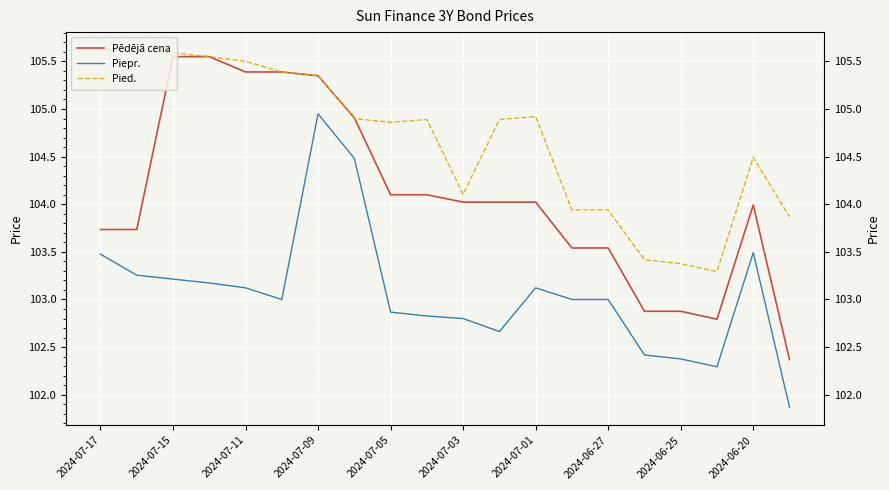

True or false: Pied. has a value of 104.1 at 2024-07-03.

True